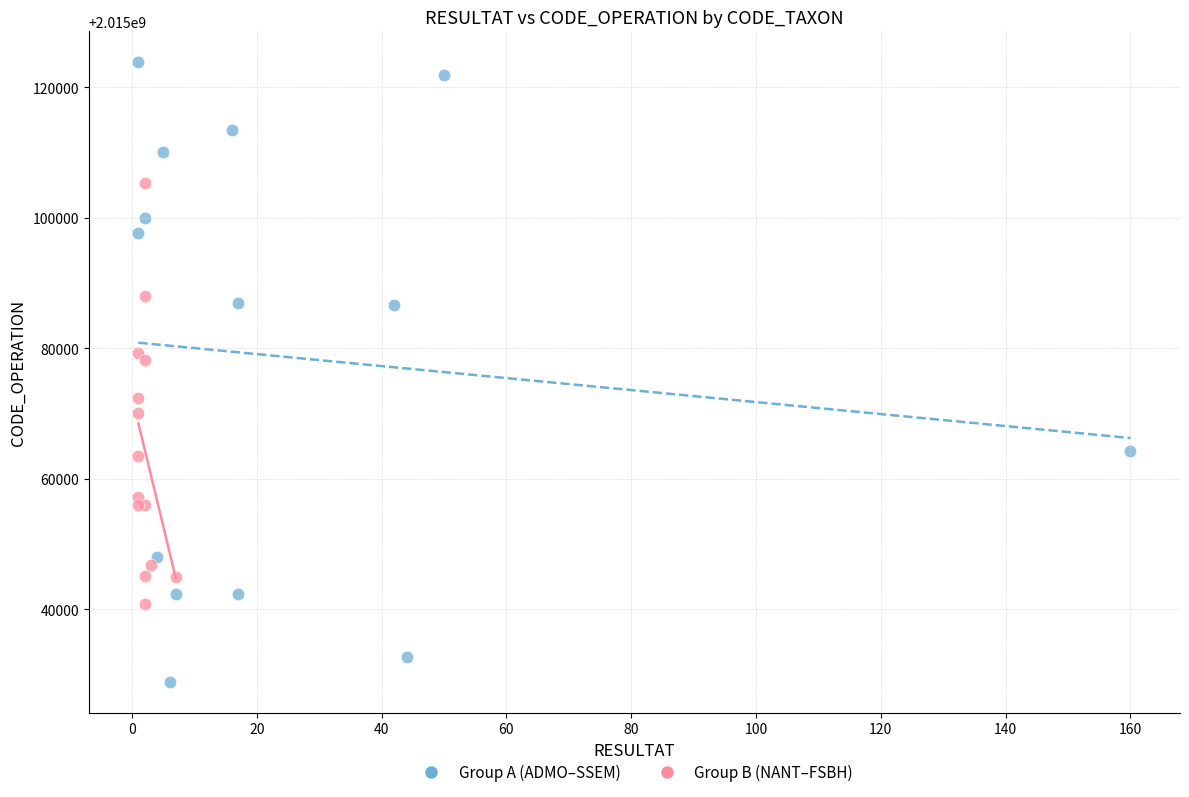

Which series has the largest Y range (max minus min)?

Group A (ADMO–SSEM)